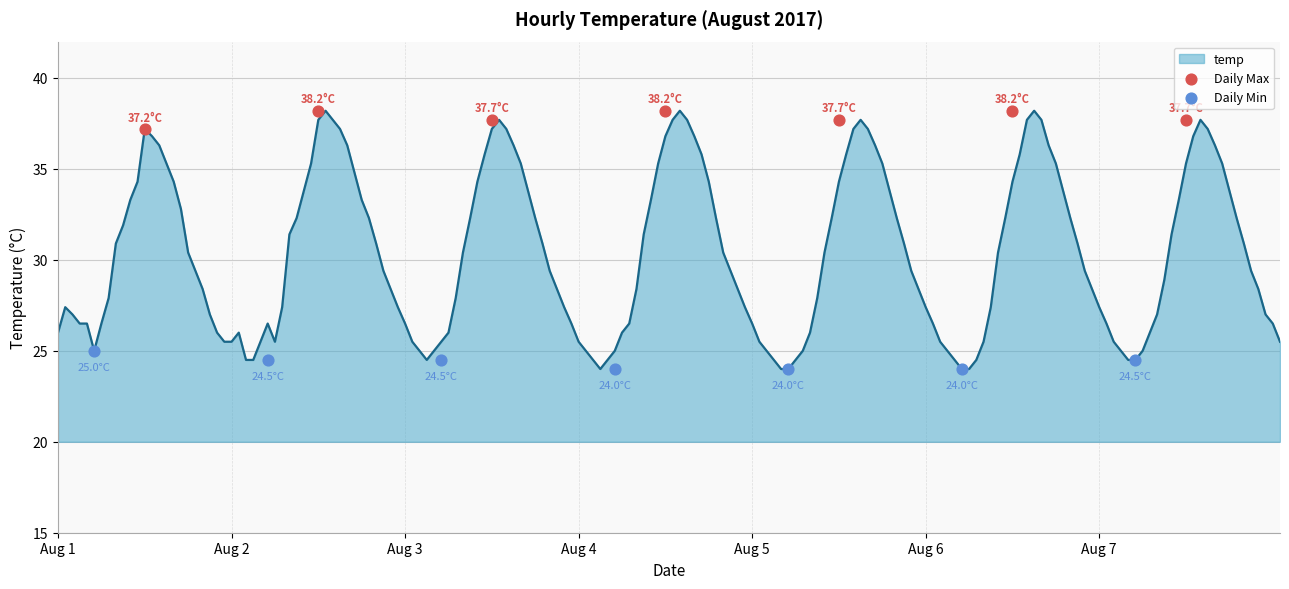

What is the highest value of the temp series?

38.2